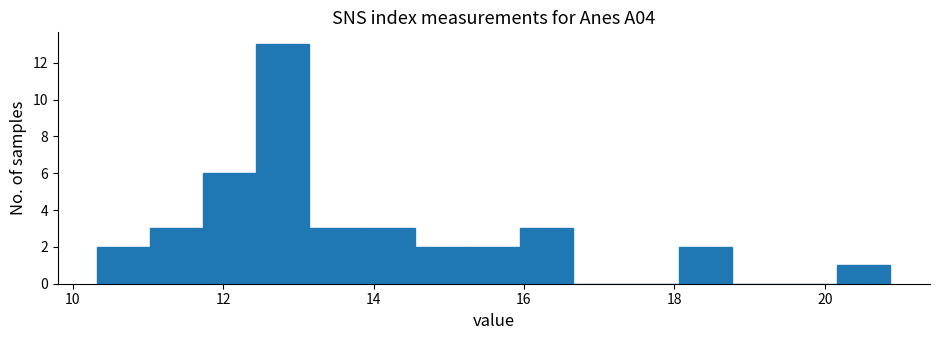

Around what value on the x-axis is the tallest bar? Give the approximate position of its centre, as read against the axis.

12.8